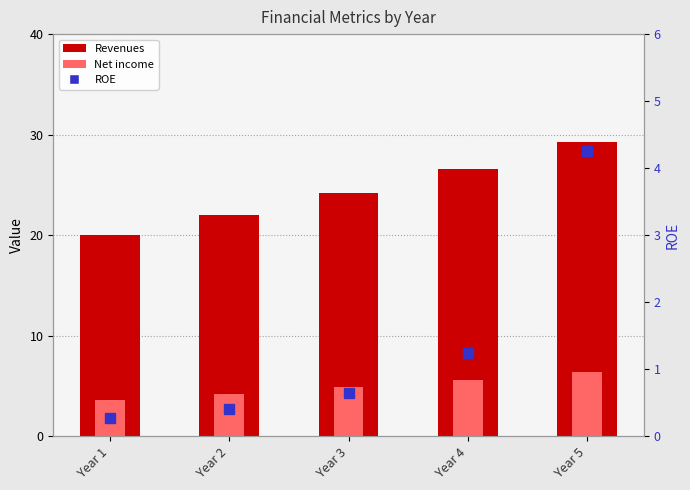

What is the difference between the Net income values at Year 4 and Year 3?

0.7